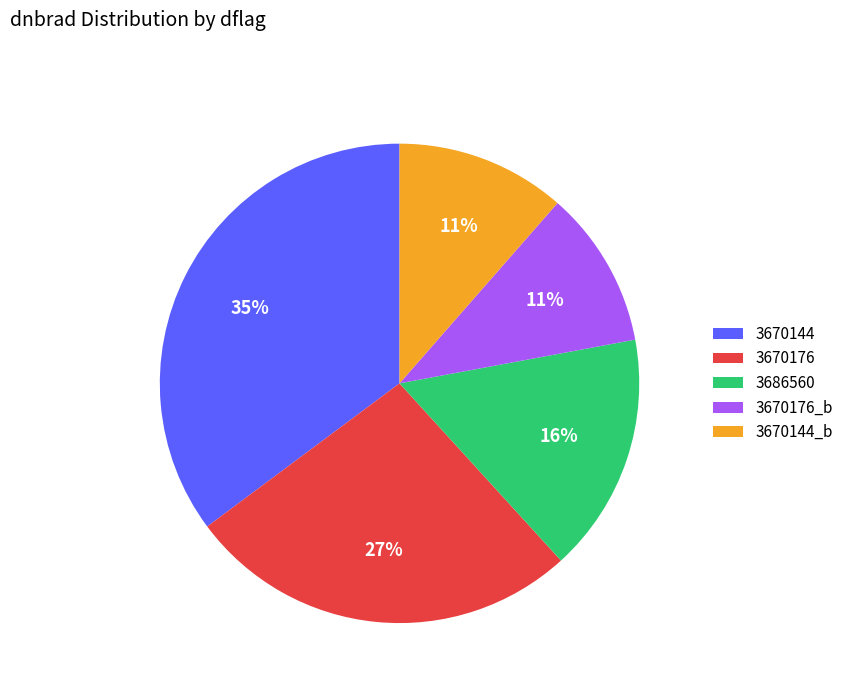

Is the sum of 3686560 and 3670144_b greater than half?

No